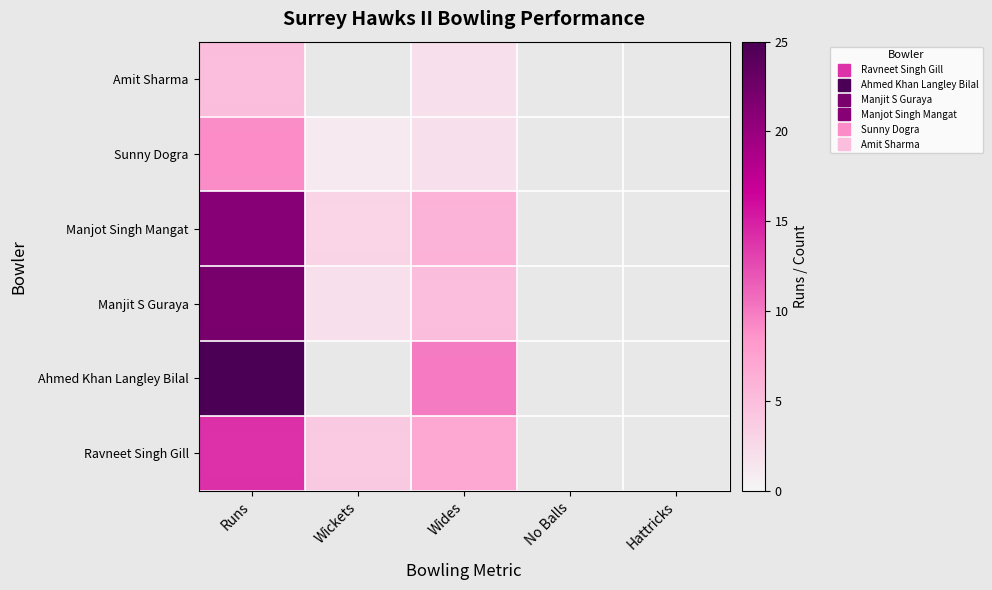

At which category does the chart reach its minimum across all series?

No Balls